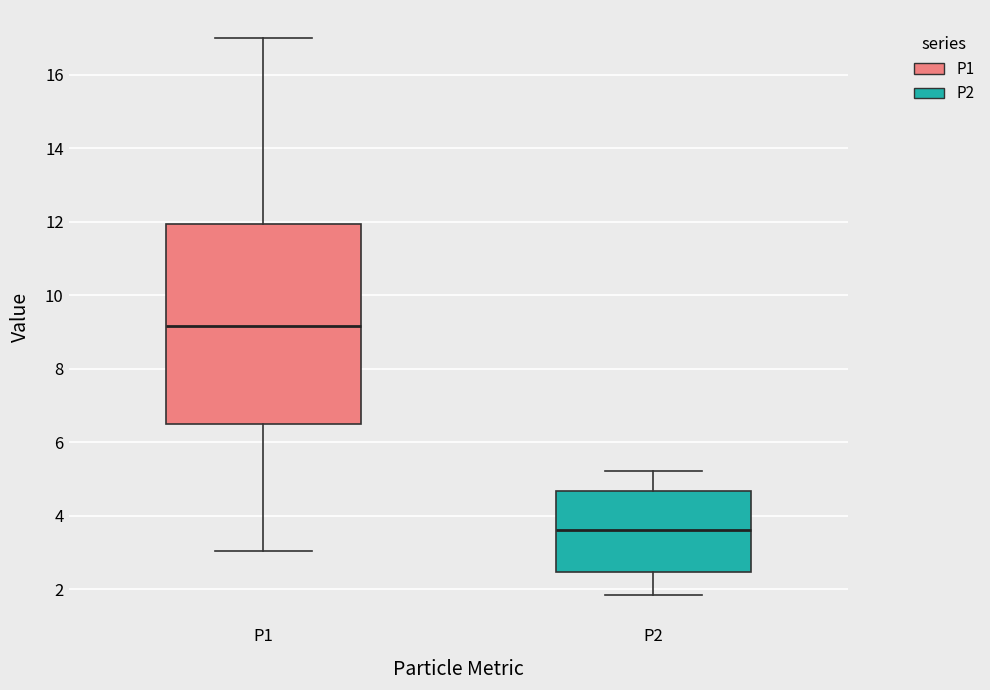

Reading left to right, read every box against the y-axis: the position of its median line, the range the box covers, and the ends of its whiskers. The values are not printed on the chart, so give them approximately, as read against the axis.

P1: median 9.2, box 6.4 to 12.0, whiskers 3.0 to 17.0
P2: median 3.6, box 2.4 to 4.6, whiskers 1.8 to 5.2